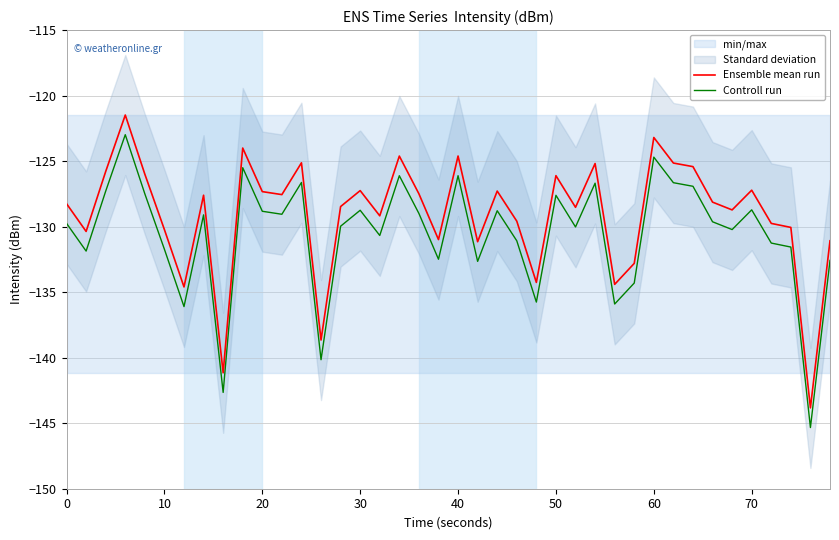

The value of Controll run at 30 is -48.7. True or false?

False